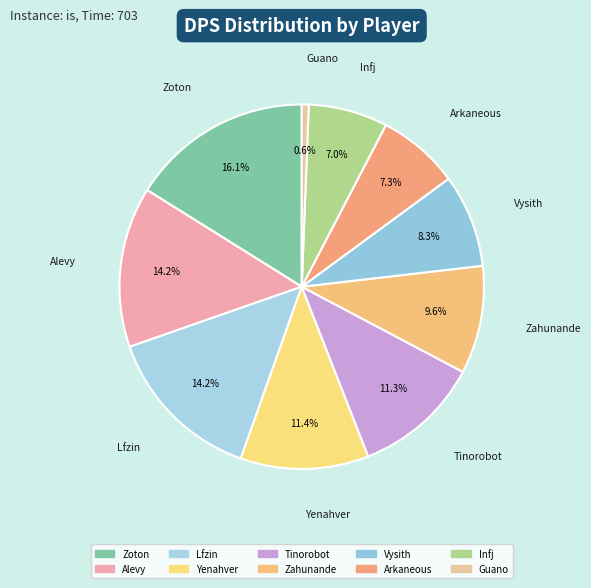

How many slices are in this pie chart?

10